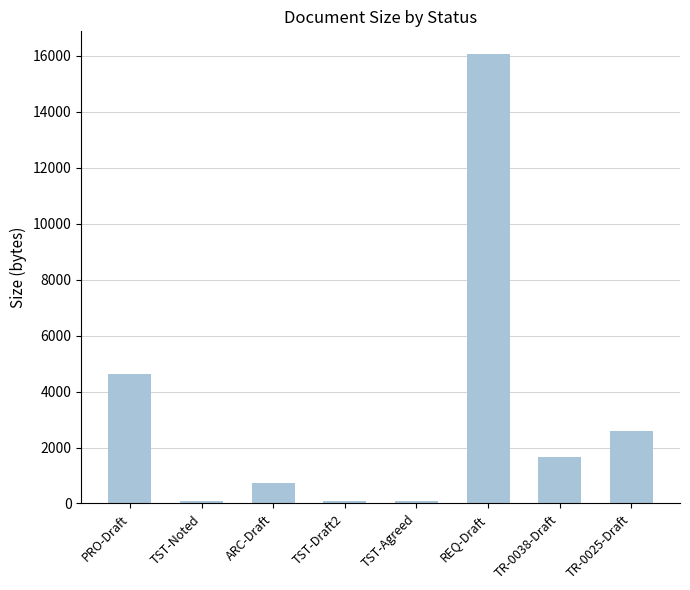

At which label is the value closest to 8073?

PRO-Draft